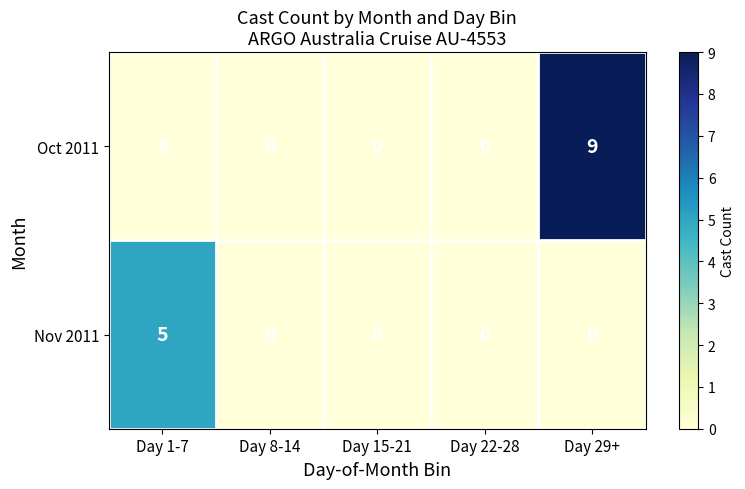

Which series has the widest spread of values?

Oct 2011